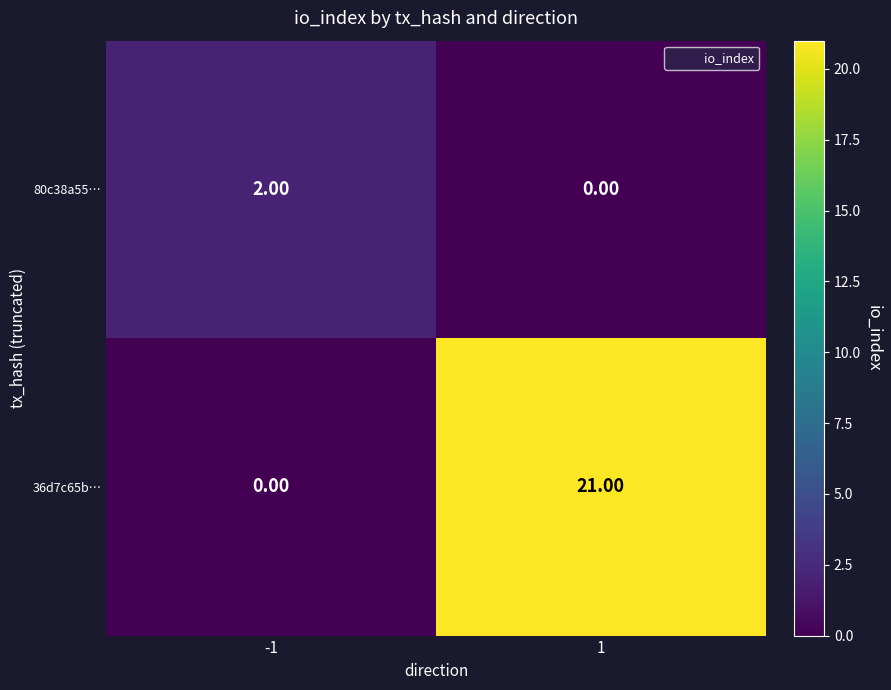

What is the sum of the 36d7c65b… values at -1 and 1?

21